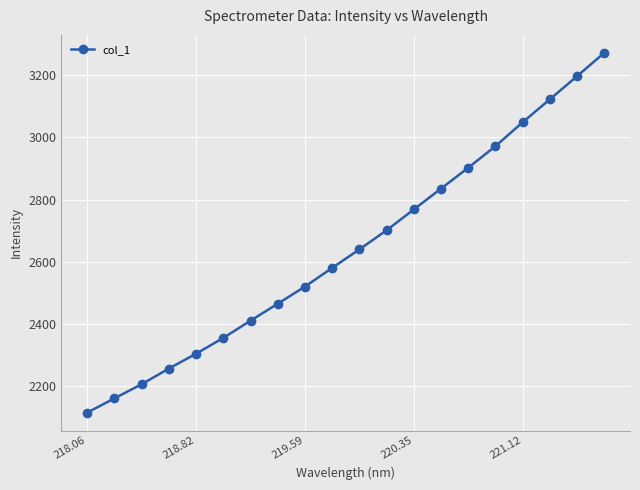

Reading right to left, list all the values displayed in this chart.

3271.6	3196.4	3122.1	3048.3	2971.5	2902.2	2835.1	2768.1	2701.2	2639.7	2580.2	2520.1	2465.0	2410.5	2355.1	2304.4	2256.5	2206.1	2160.8	2114.8